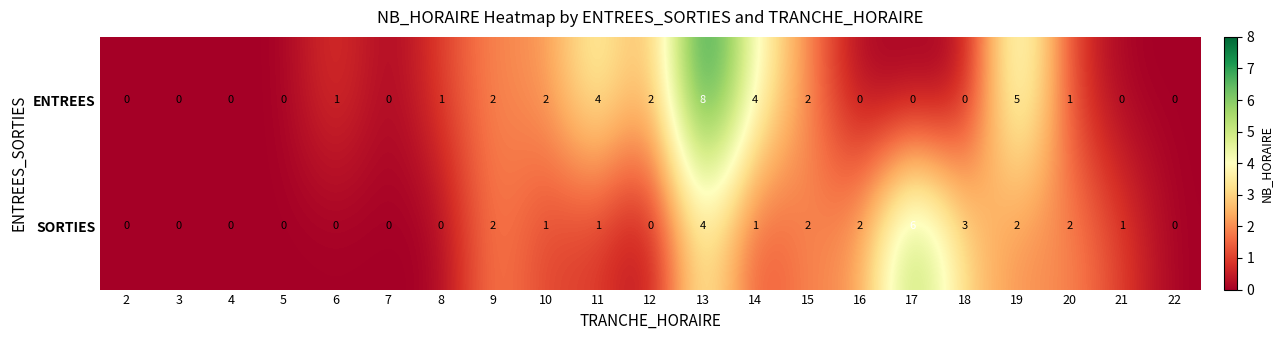

List the series in order of their overall mean, highest first.

ENTREES, SORTIES